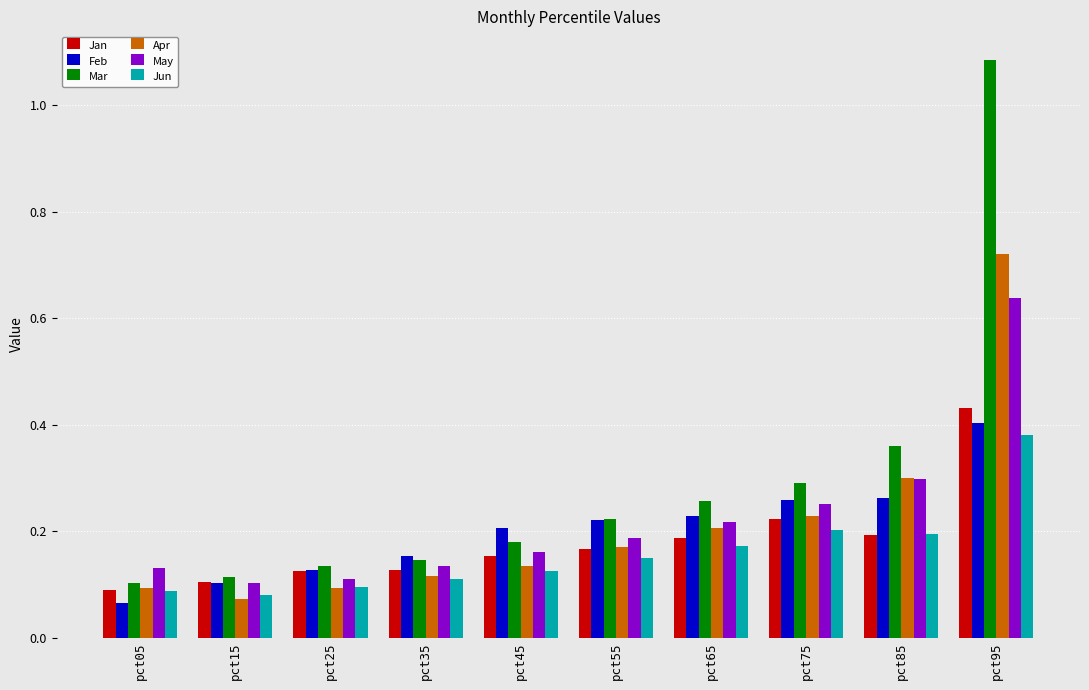

List the series in order of their peak value, highest first.

Mar, Apr, May, Jan, Feb, Jun